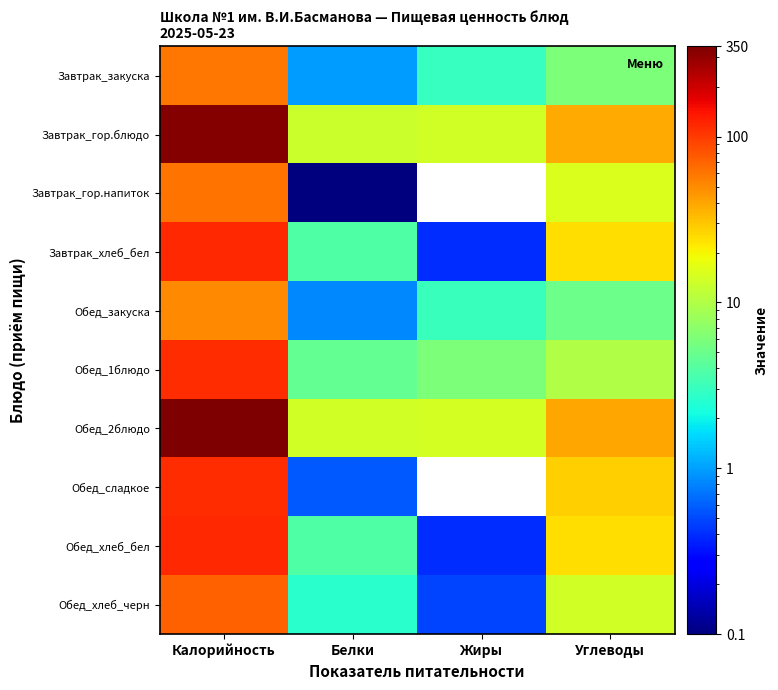

Which has a higher value, Белки or Жиры?

Жиры